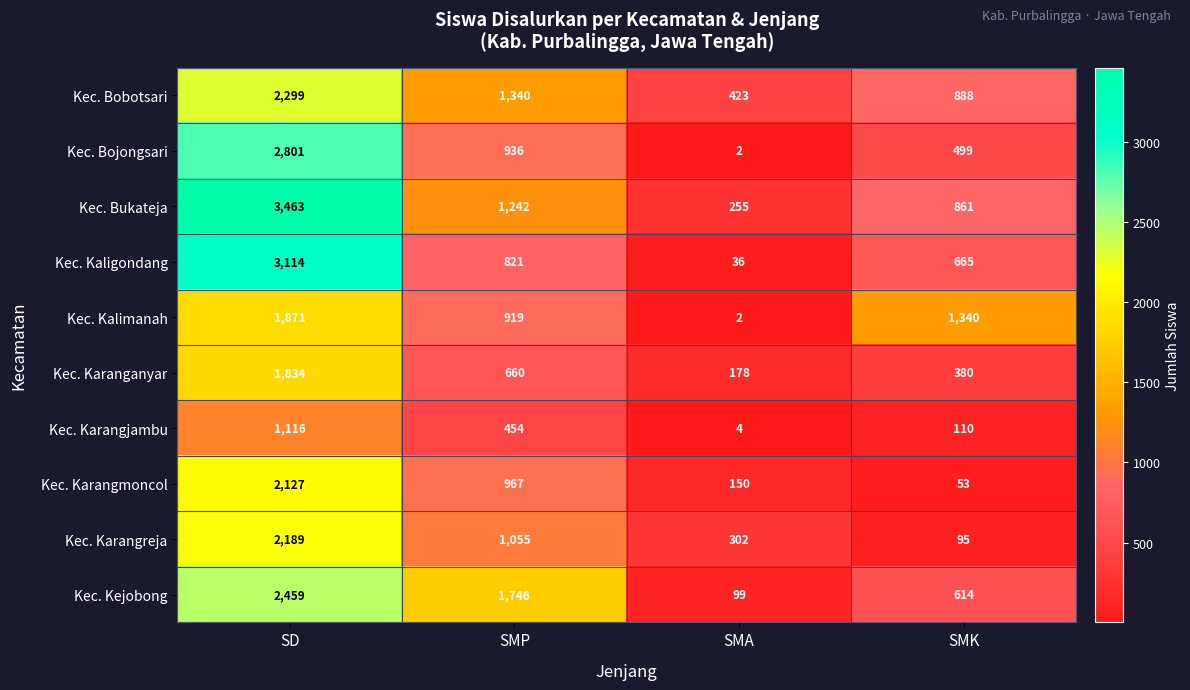

List the labels in order of Kec. Bobotsari value, smallest first.

SMA, SMK, SMP, SD